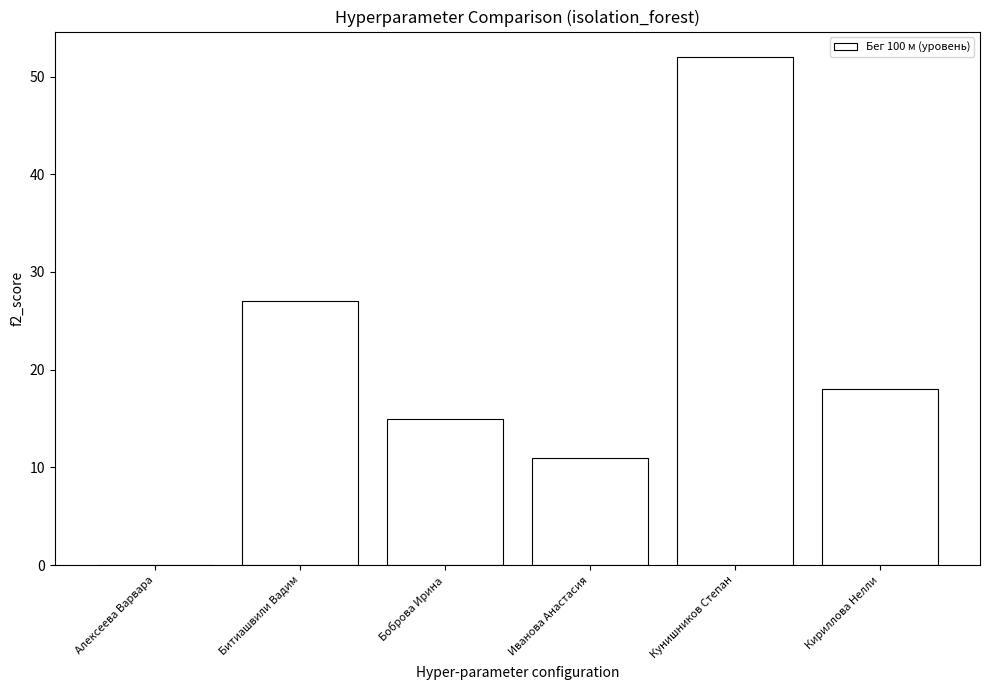

Is it true that the value at Алексеева Варвара is 0?

True